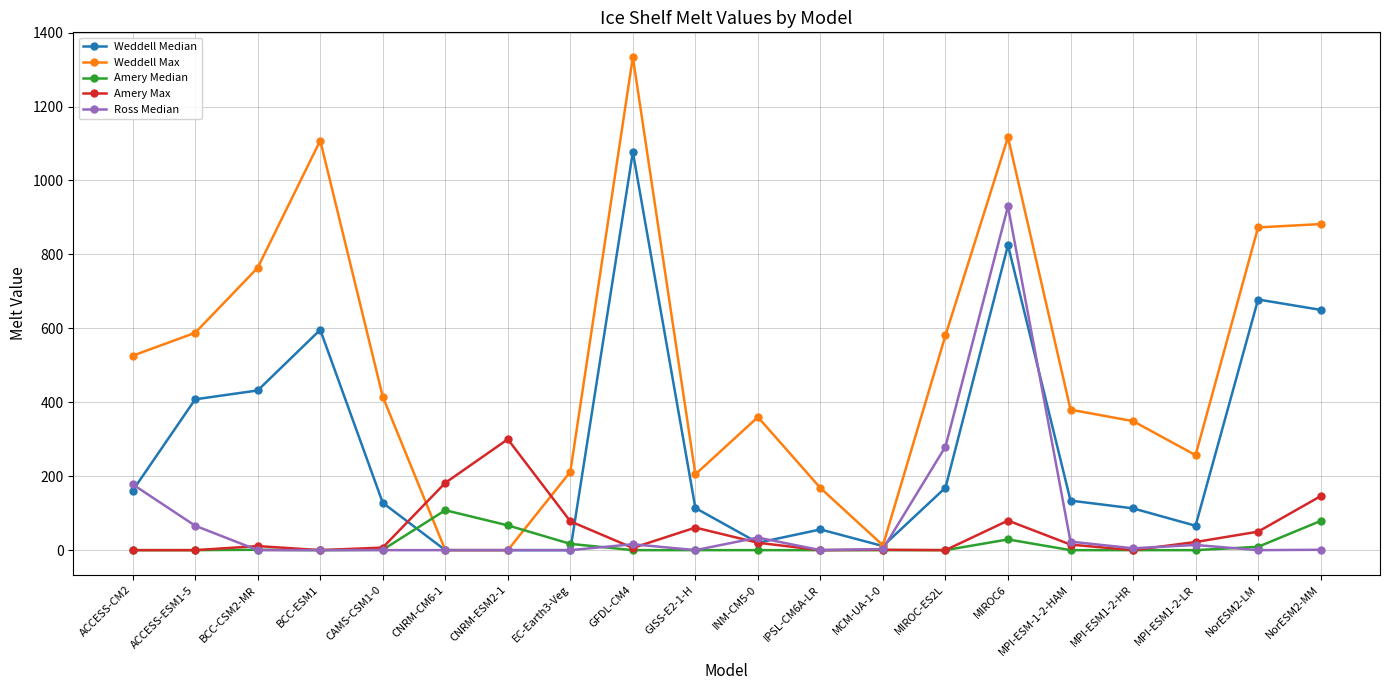

Which series has the widest spread of values?

Weddell Max